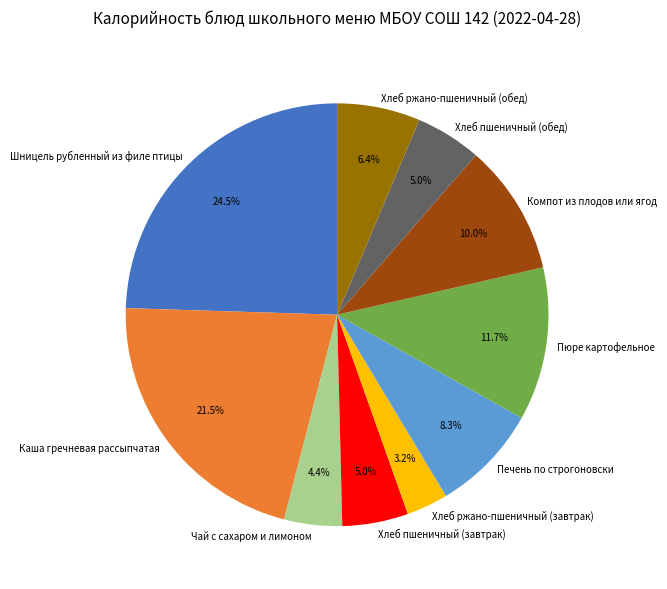

Count the number of slices in the pie.

10